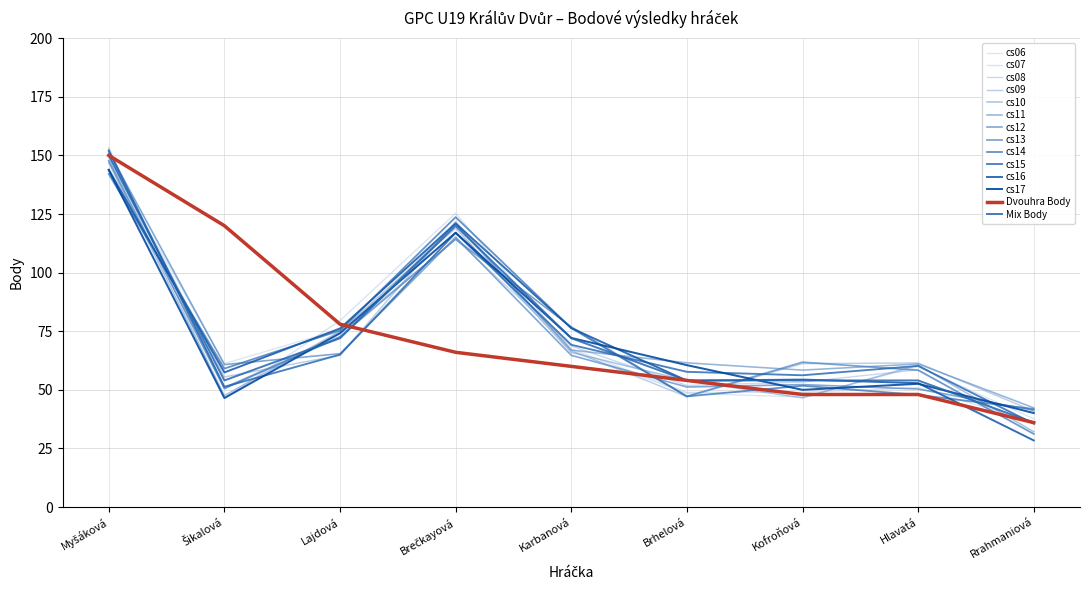

How many lines are shown in the chart?

14